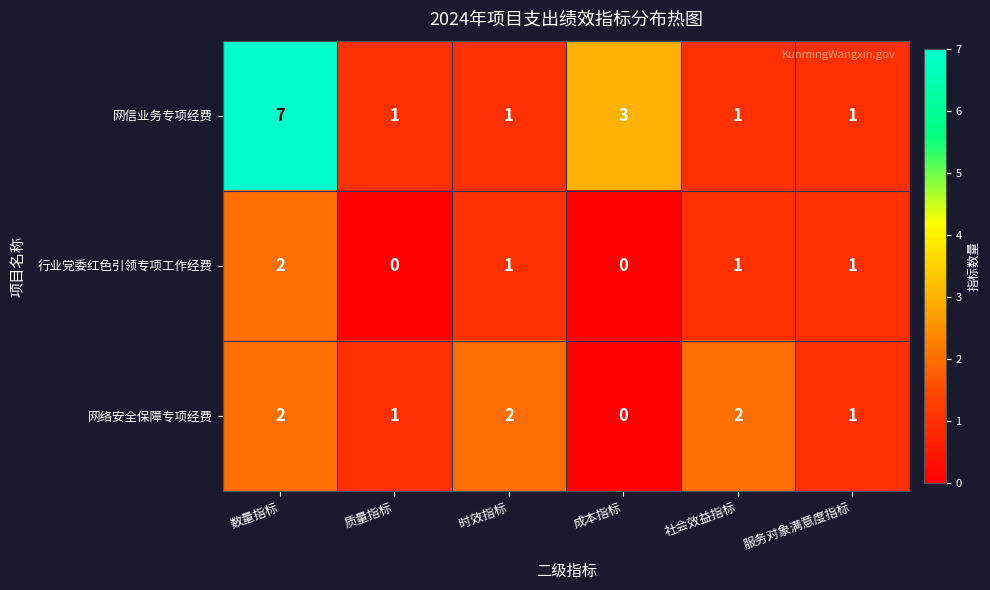

Reading left to right, what are all the values shown in this chart?

网信业务专项经费: 7	1	1	3	1	1
行业党委红色引领专项工作经费: 2	0	1	0	1	1
网络安全保障专项经费: 2	1	2	0	2	1